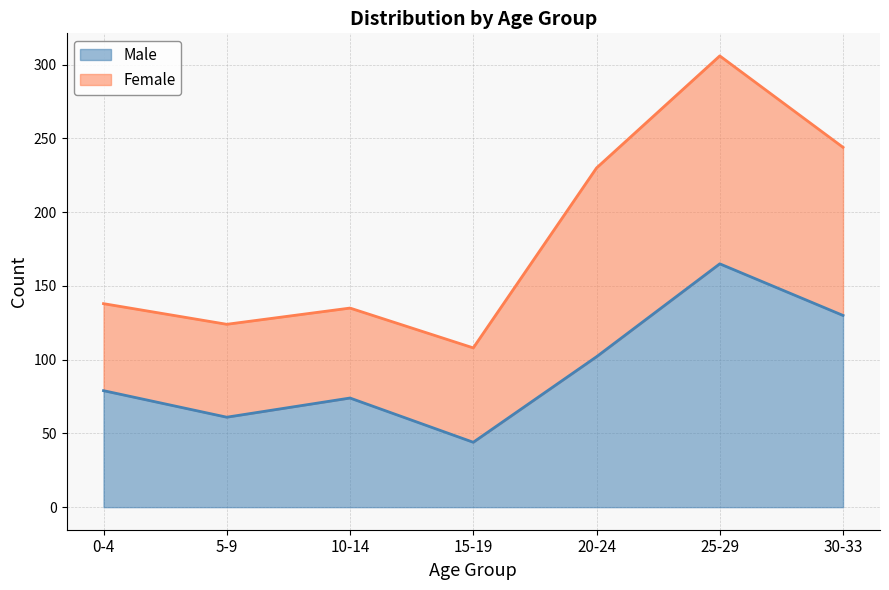

What is the label of the 3rd point from the left?

10-14